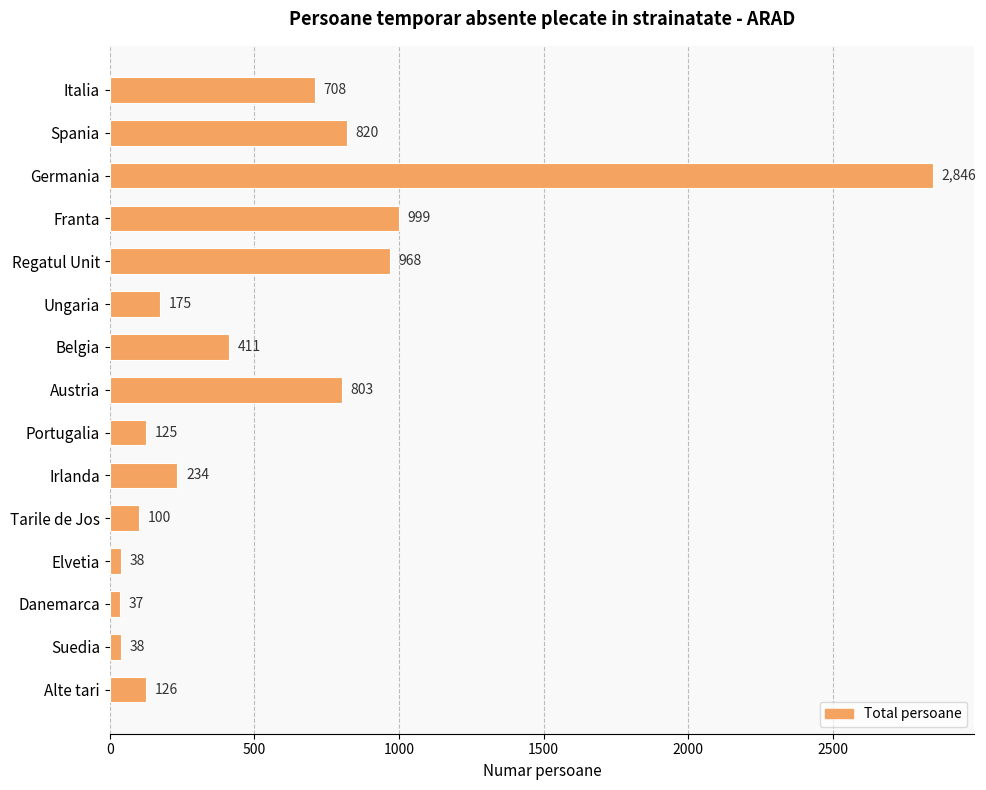

What is the minimum value shown in the chart?

37